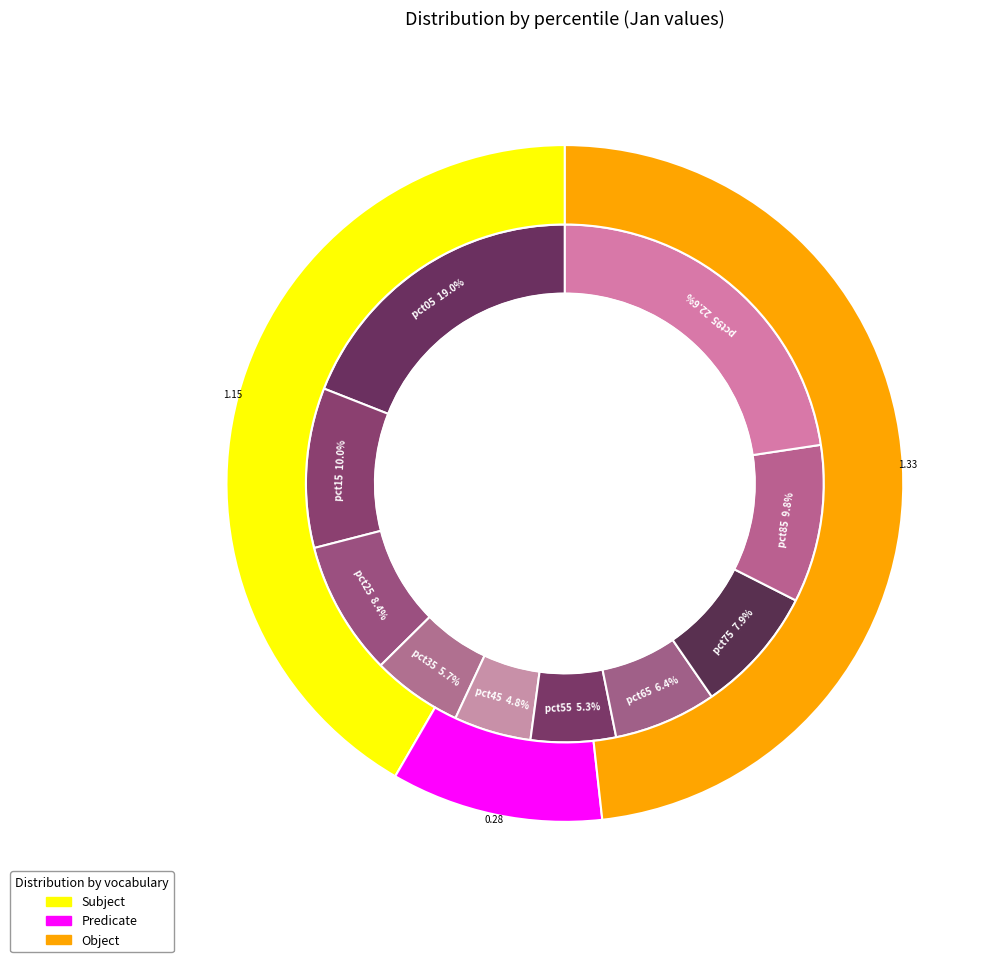

Rank the categories by value from lowest to highest.

pct45, pct55, pct35, pct65, pct75, pct25, pct85, pct15, pct05, pct95